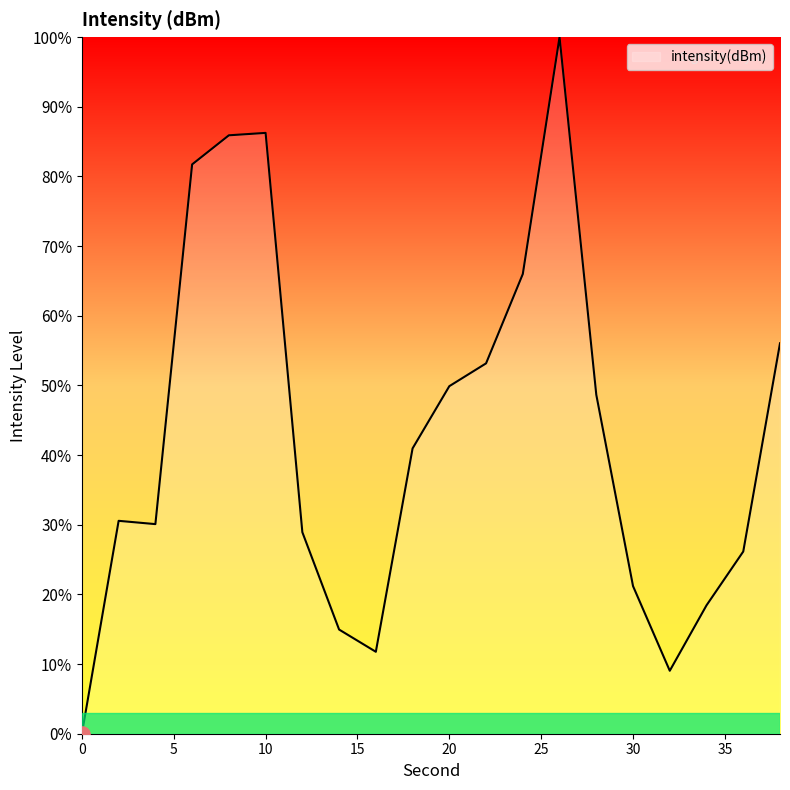

What is the greatest value displayed?

100.0